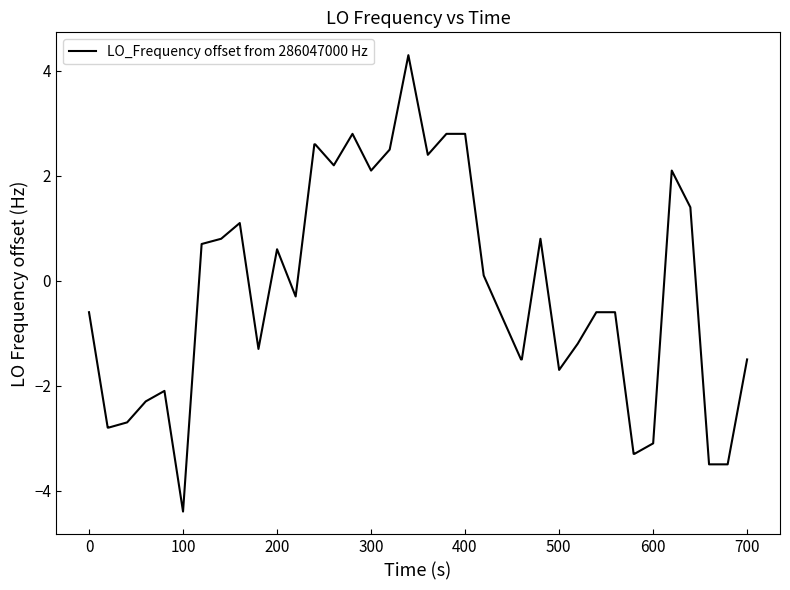

What is the minimum value shown in the chart?

-4.4